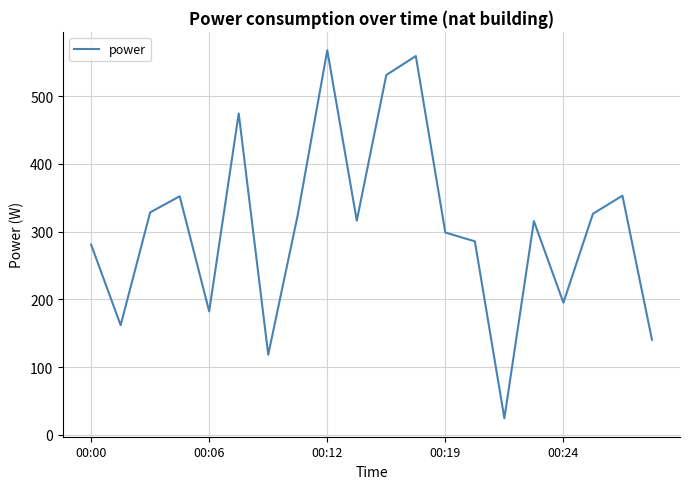

What is the difference between the maximum and minimum values?

543.2